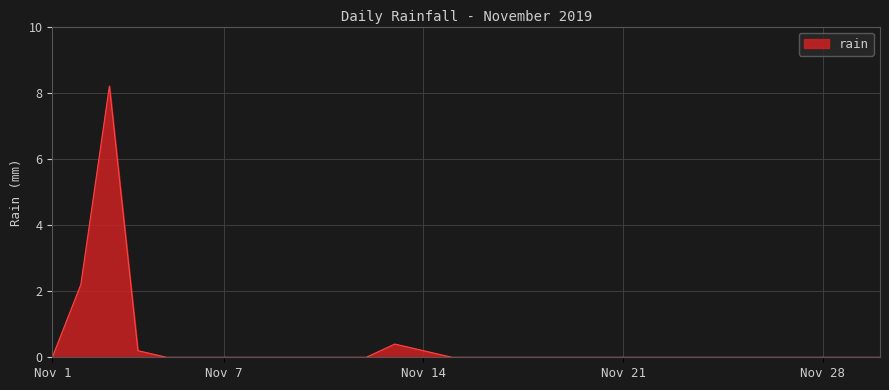

What is the maximum value shown in the chart?

8.2